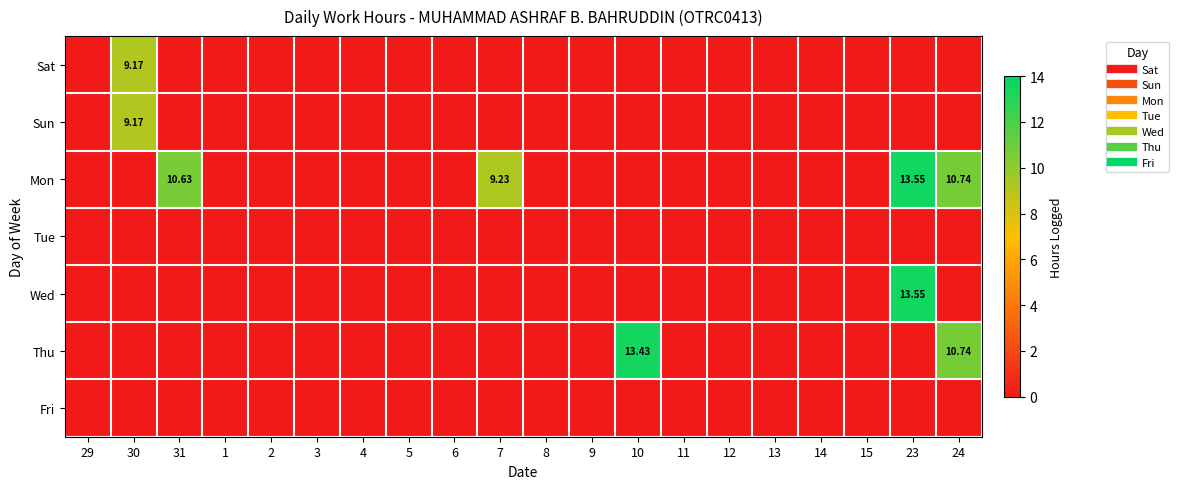

Which series has the largest total across all categories?

Mon